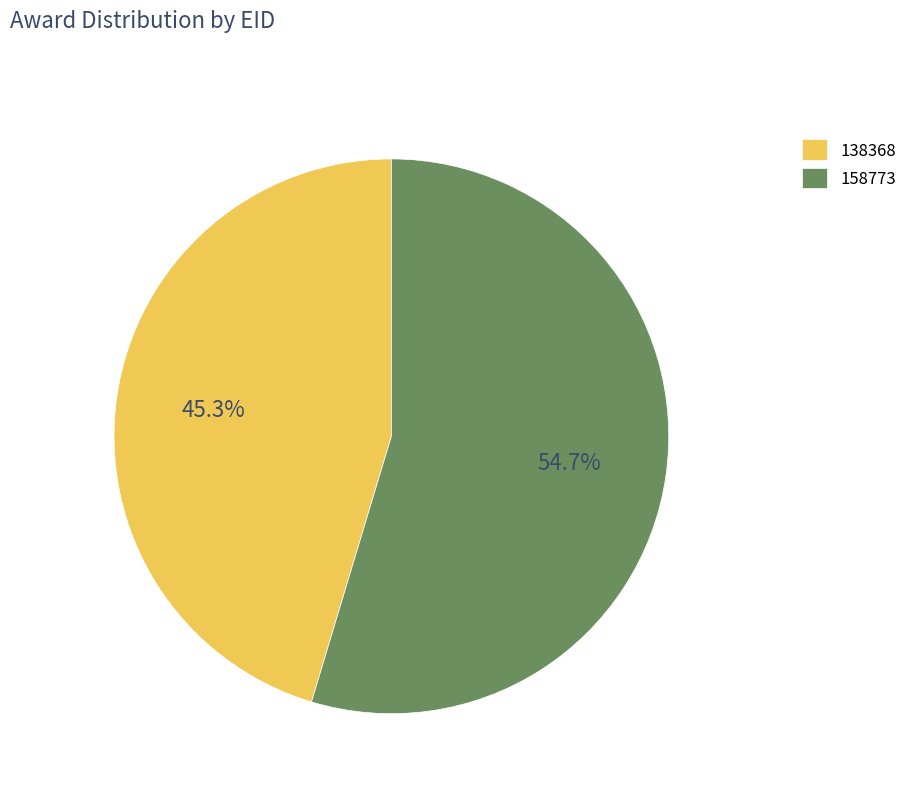

What is the smallest slice in the pie chart?

138368